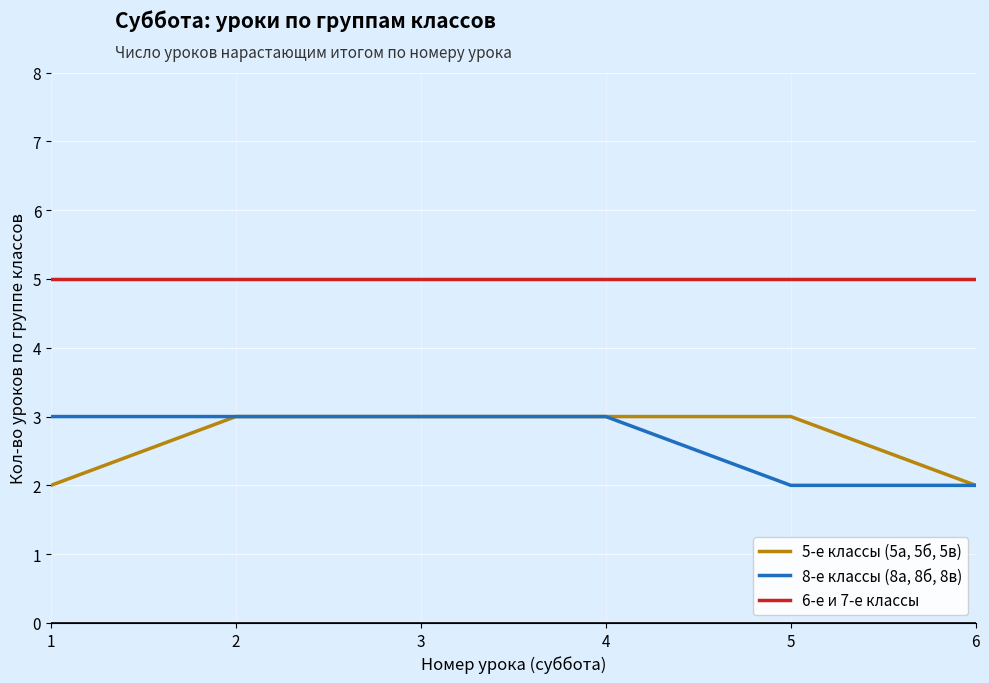

At 1, list the series in order from smallest to largest.

5-е классы (5а, 5б, 5в), 8-е классы (8а, 8б, 8в), 6-е и 7-е классы